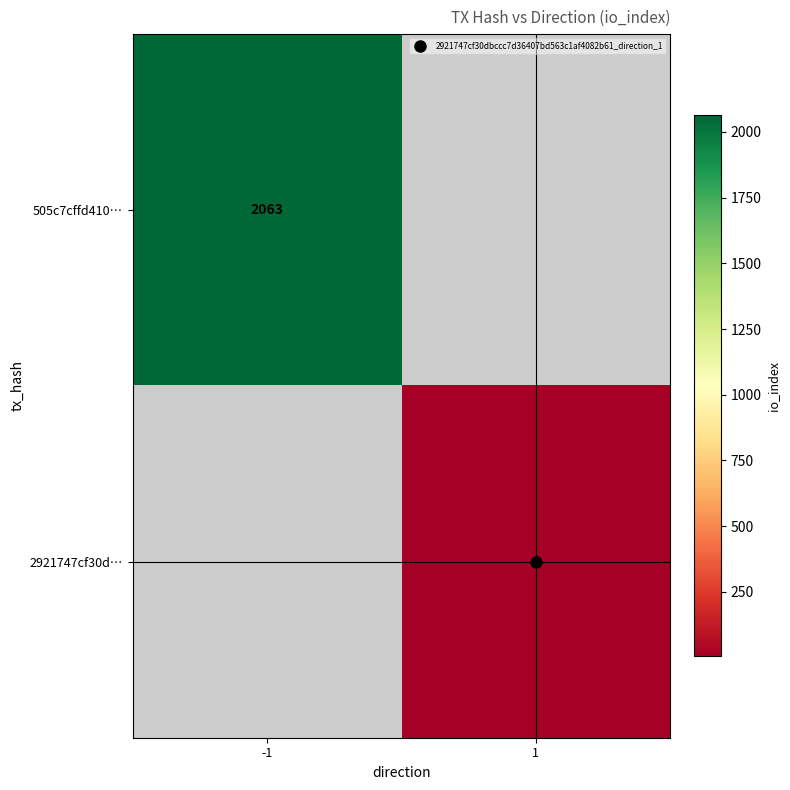

Rank the series by their maximum value, from lowest to highest.

505c7cffd410…, 2921747cf30d…